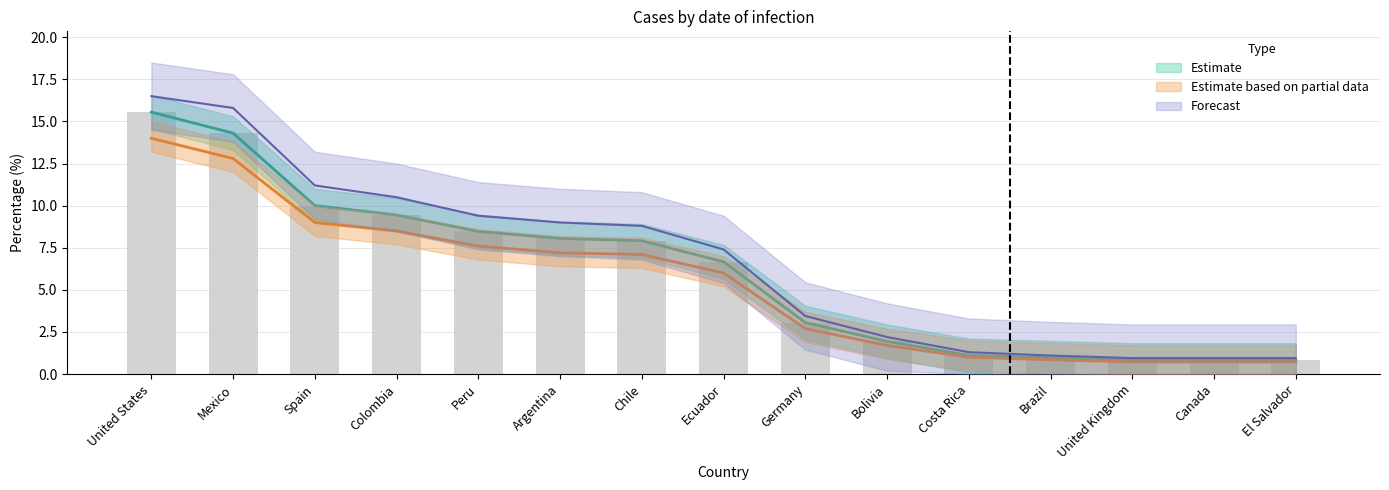

Which category has the highest value in the Estimate based on partial data series?

United States